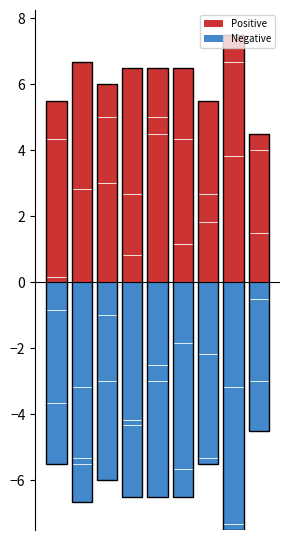

How many bars are there in total?

9